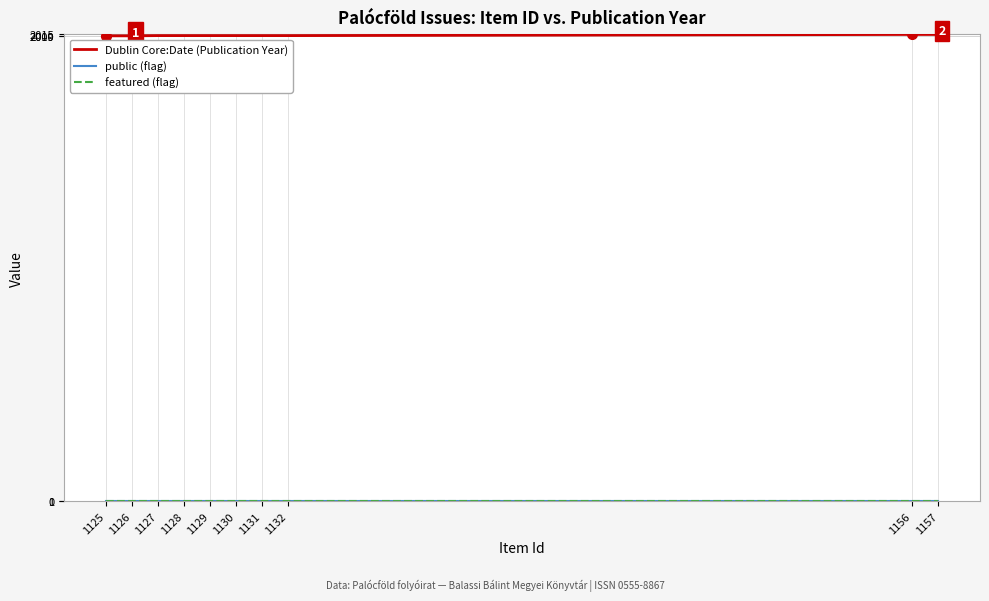

Which series has the largest total across all categories?

Dublin Core:Date (Publication Year)